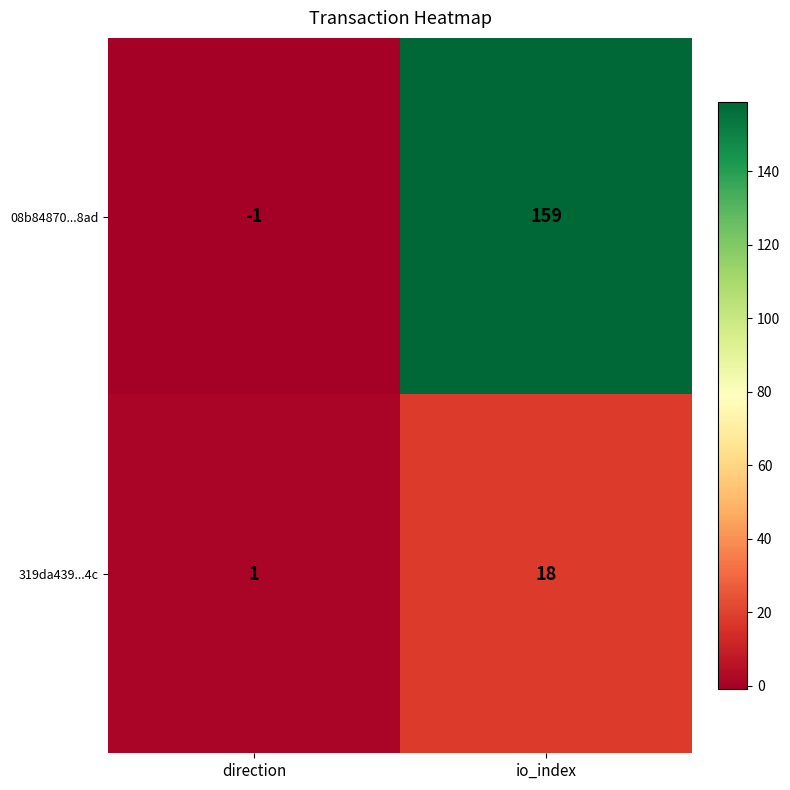

What is the total value across all series at io_index?

177